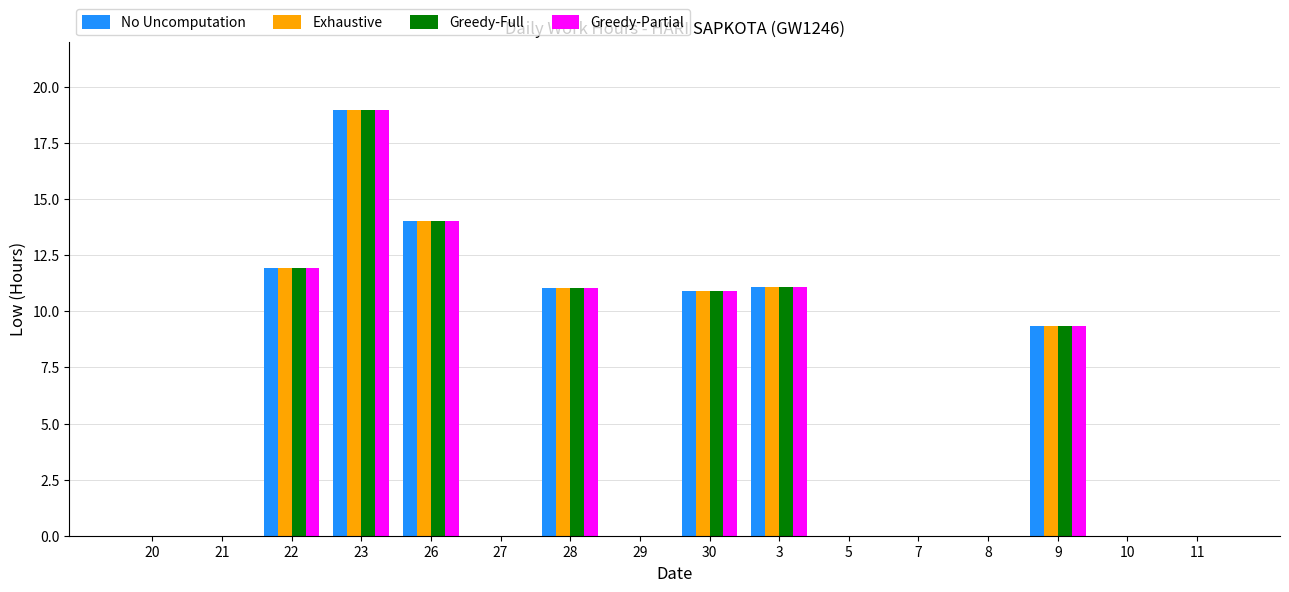

What is the difference between the Greedy-Full values at 3 and 28?

0.1